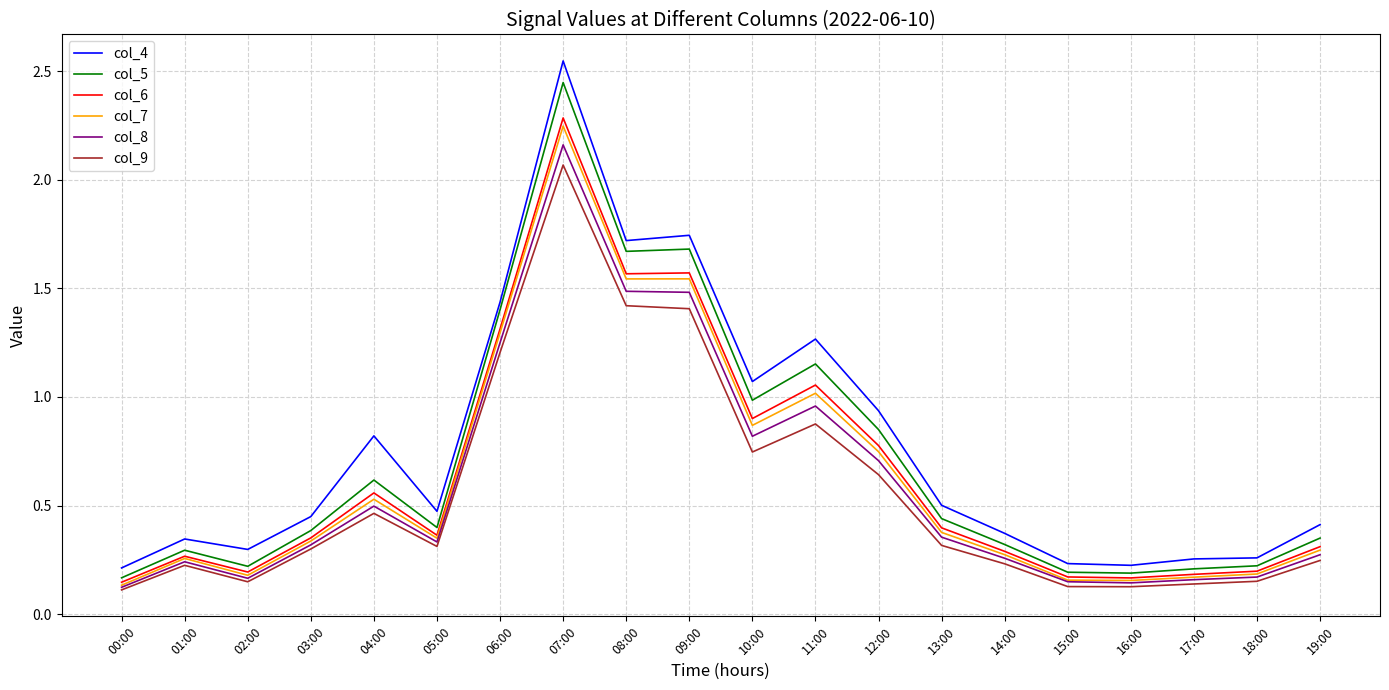

Which series changed the most between 07:00 and 11:00?

col_5